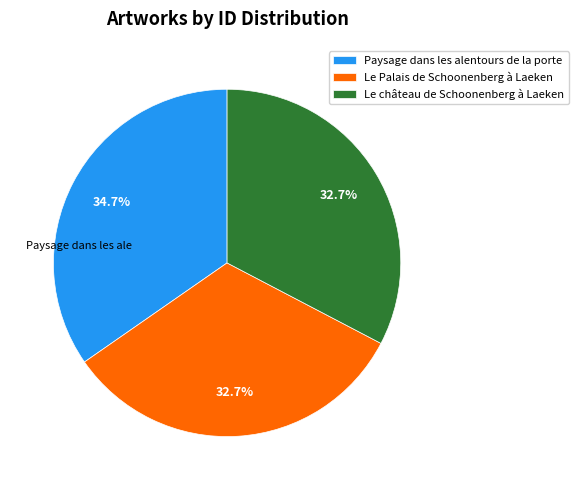

To the nearest percent, what percentage of the pie is Le Palais de Schoonenberg à Laeken?

33%